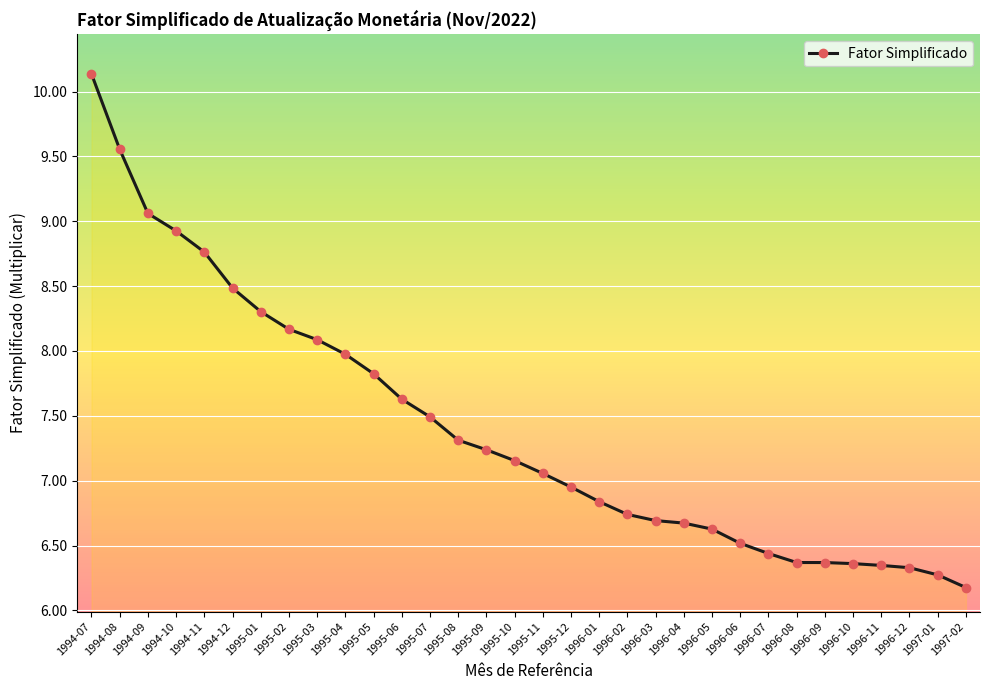

Count the number of data series in this chart.

1